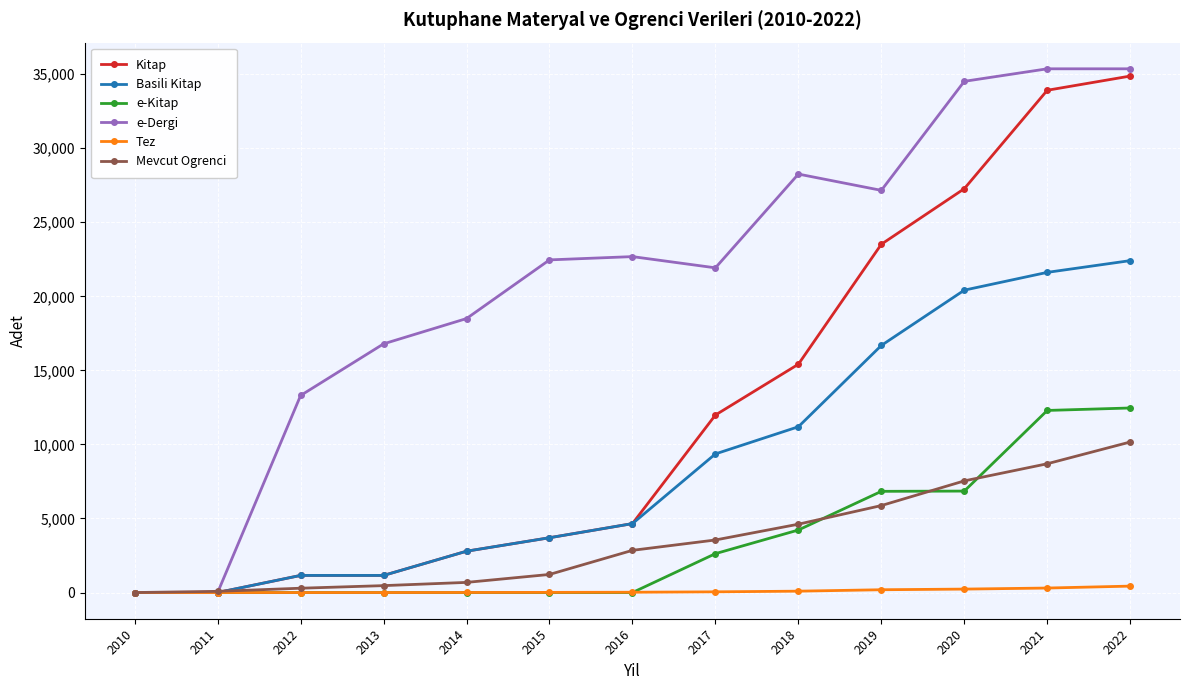

True or false: Basili Kitap has more than 2 points higher than both neighbors.

False